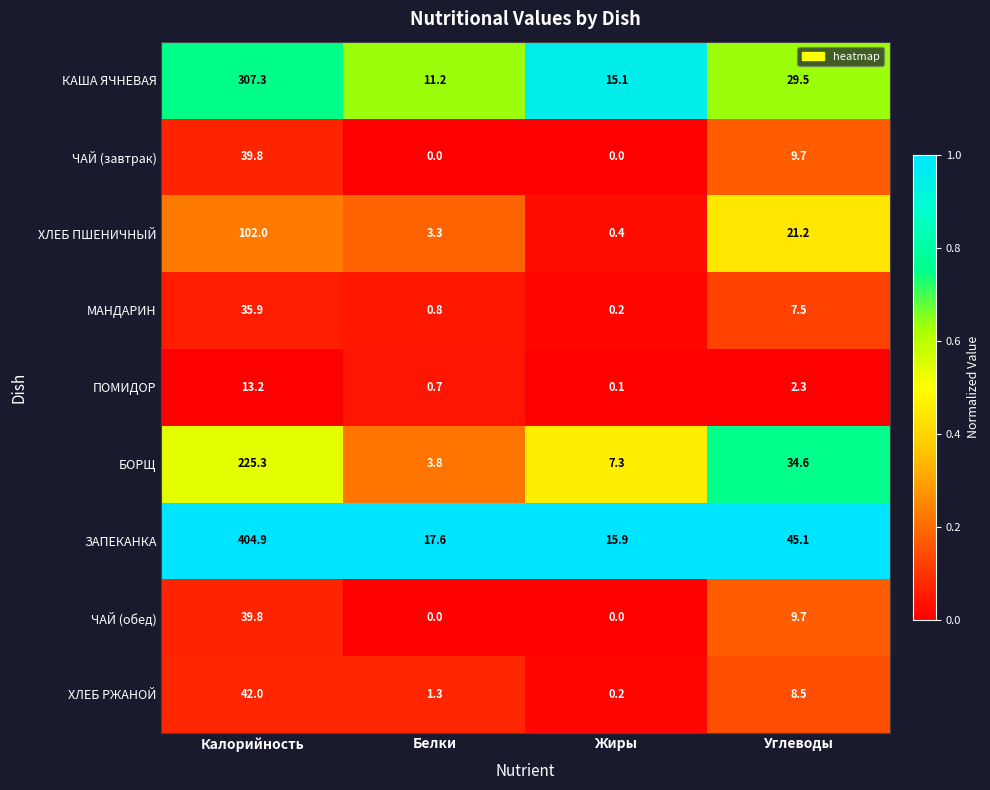

At which label is КАША ЯЧНЕВАЯ closest to 159?

Углеводы